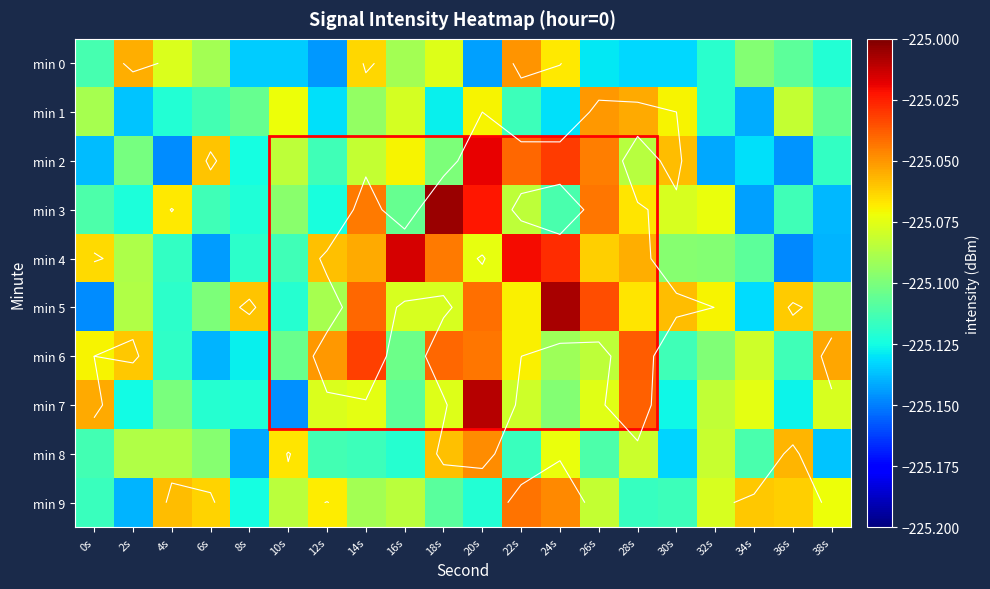

Where is min 3 nearest to the value -225?

18s